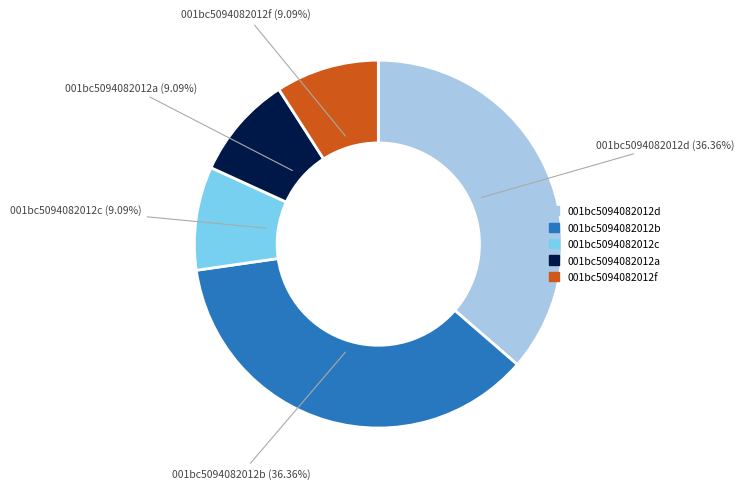

Is there any slice that represents more than half of the pie?

No